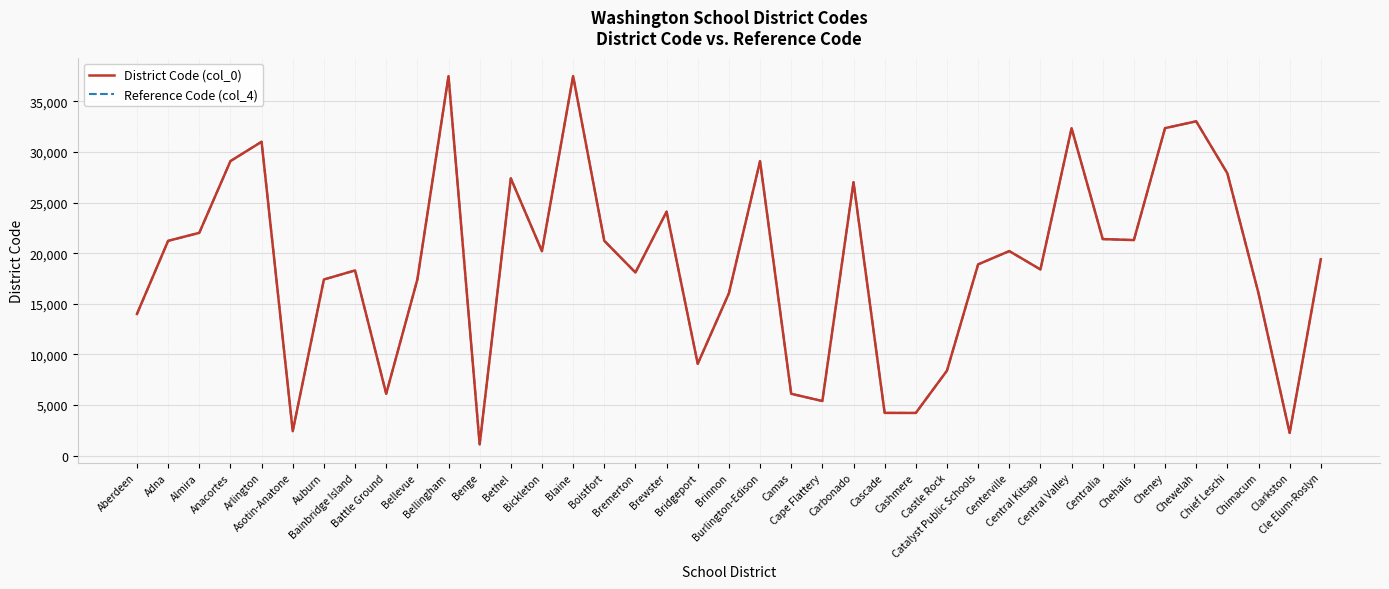

What is the total value across all series at Clarkston?

4500